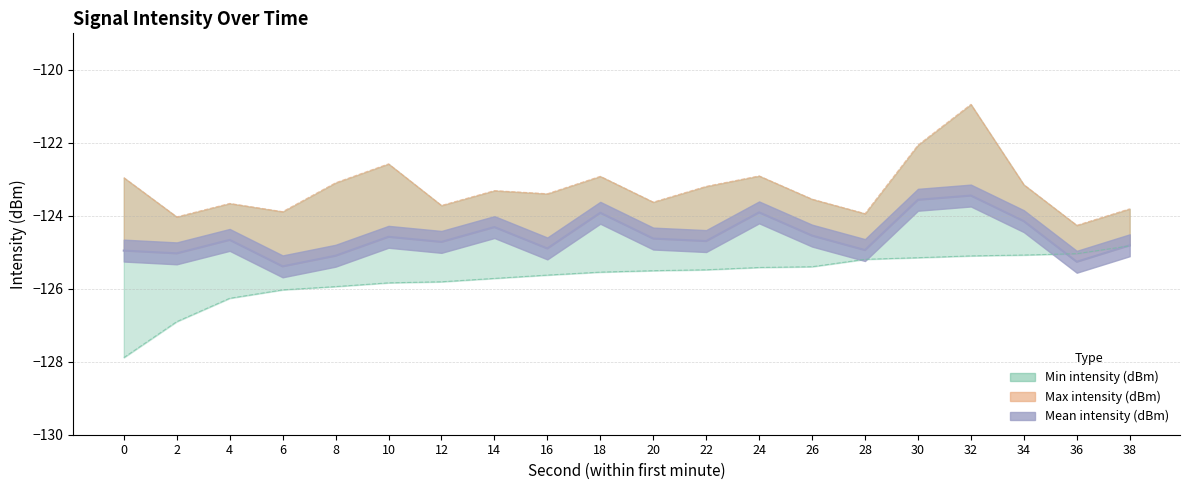

Reading right to left, transcribe all the data shown in this chart.

Min intensity (dBm): -124.8	-125.0	-125.1	-125.1	-125.1	-125.2	-125.4	-125.4	-125.5	-125.5	-125.5	-125.6	-125.7	-125.8	-125.8	-125.9	-126.0	-126.3	-126.9	-127.9
Mean intensity (dBm): -124.8	-125.3	-124.1	-123.4	-123.6	-124.9	-124.5	-123.9	-124.7	-124.6	-123.9	-124.9	-124.3	-124.7	-124.6	-125.1	-125.4	-124.7	-125.0	-125.0
Max intensity (dBm): -123.8	-124.3	-123.1	-120.9	-122.1	-123.9	-123.5	-122.9	-123.2	-123.6	-122.9	-123.4	-123.3	-123.7	-122.6	-123.1	-123.9	-123.7	-124.0	-123.0